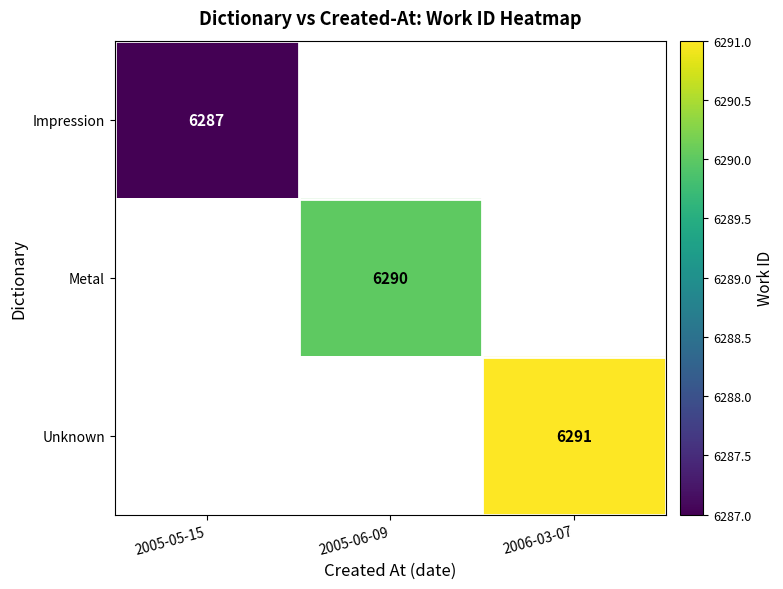

The value of Unknown at 2006-03-07 is 2970. True or false?

False